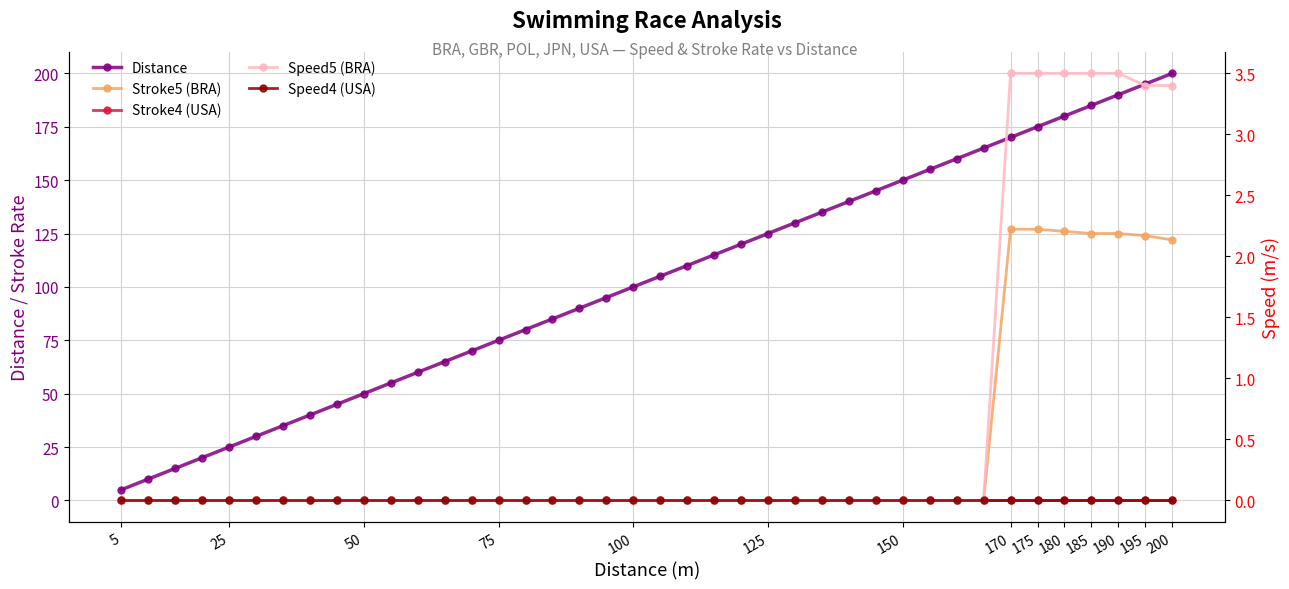

True or false: Stroke5 (BRA) has more than 0 points higher than both neighbors.

False